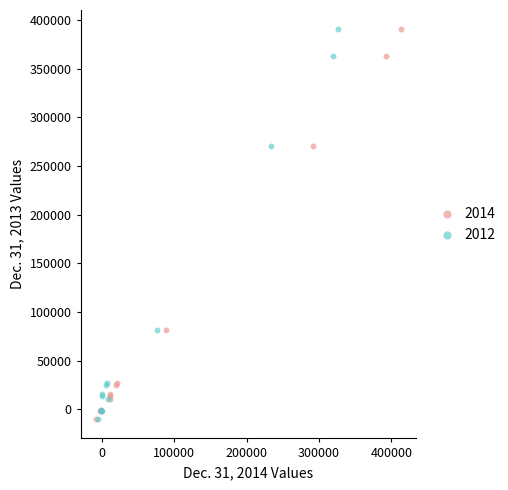

What are all the series names shown in the legend?

2014, 2012